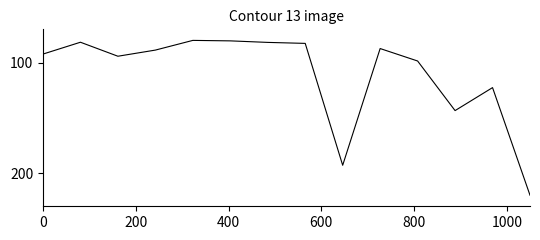

What is the difference between the maximum and minimum values?

140.0